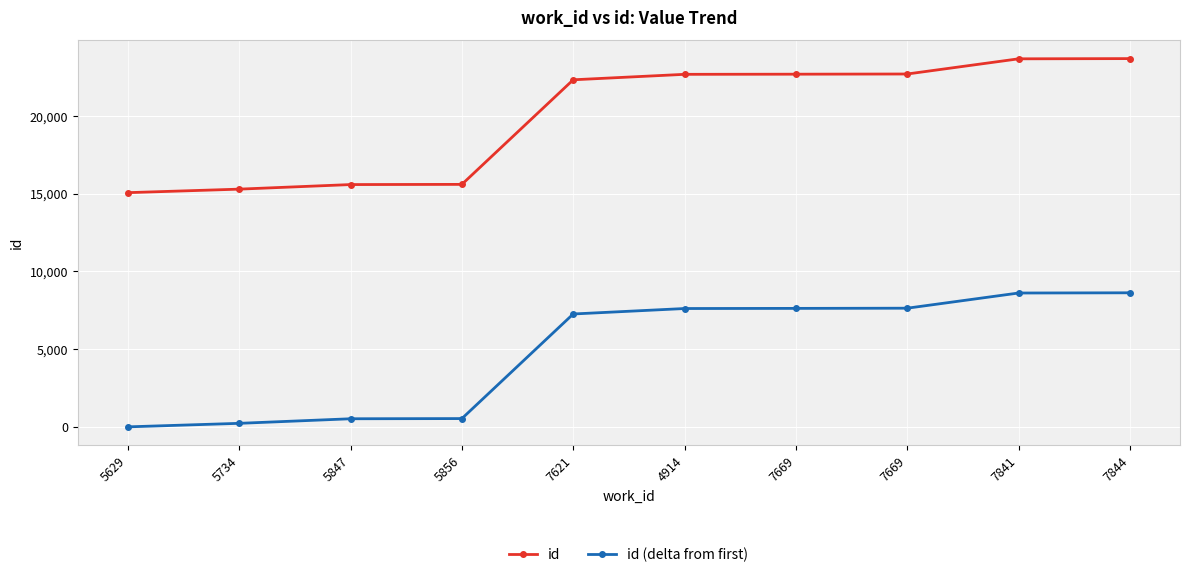

Is the value of id (delta from first) at 7841 greater than the value of id at 7669?

No